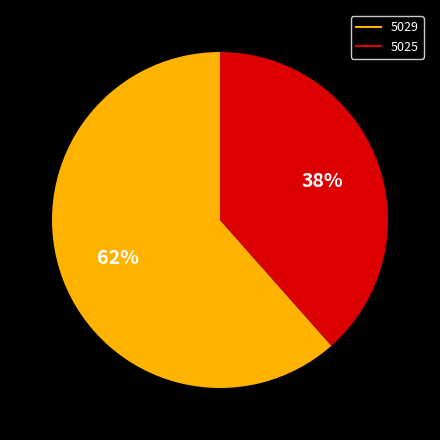

Does any single category account for the majority?

Yes